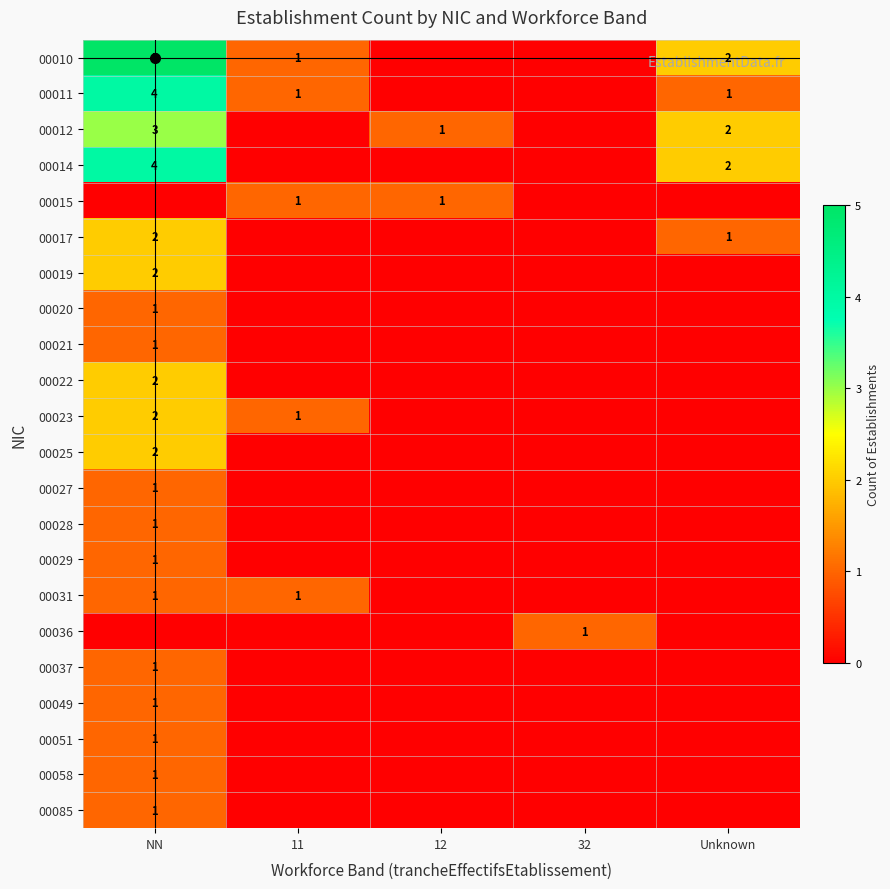

Rank the categories by 00023 value from lowest to highest.

12, 32, Unknown, 11, NN